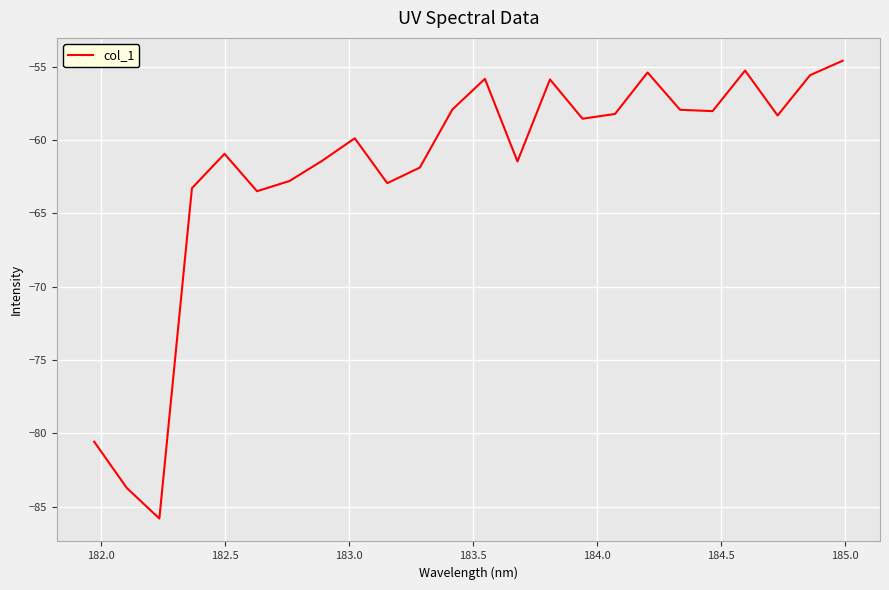

What is the difference between the maximum and minimum values?

31.2